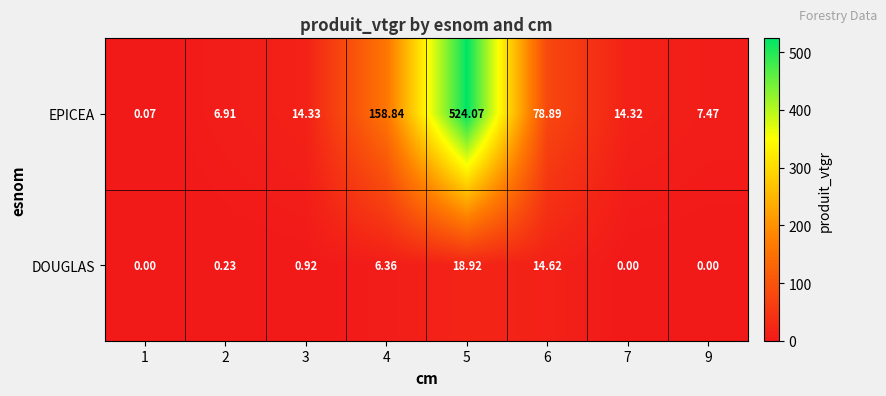

Is the value of EPICEA at 9 greater than the value of DOUGLAS at 7?

Yes